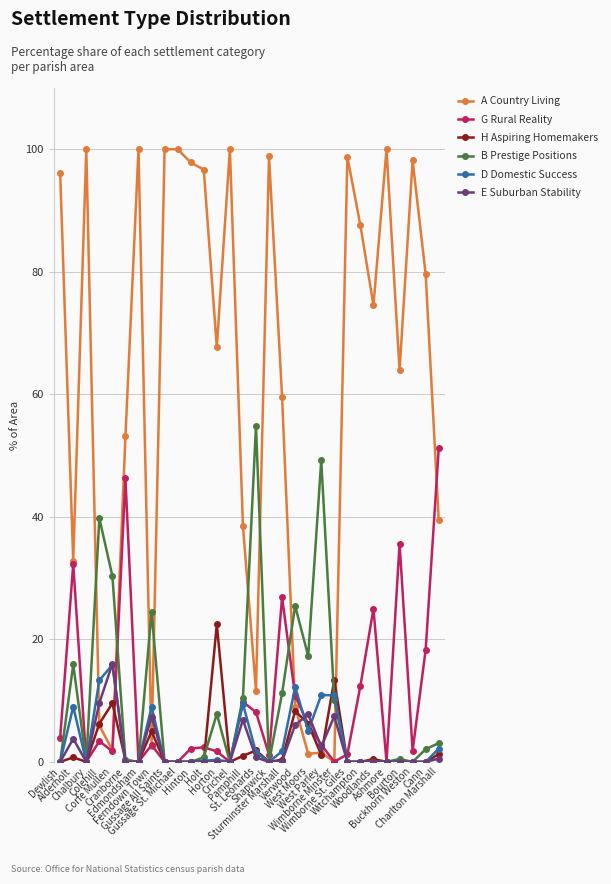

At how many categories does at least one series exceed 82?

13